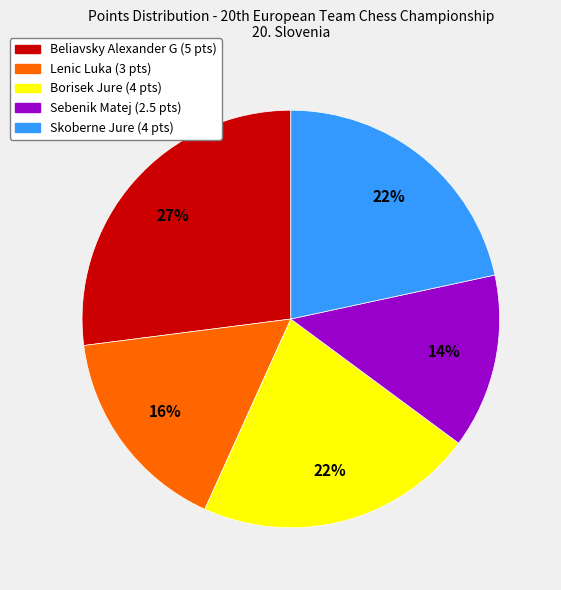

The Borisek Jure slice represents 27% of the pie. True or false?

False